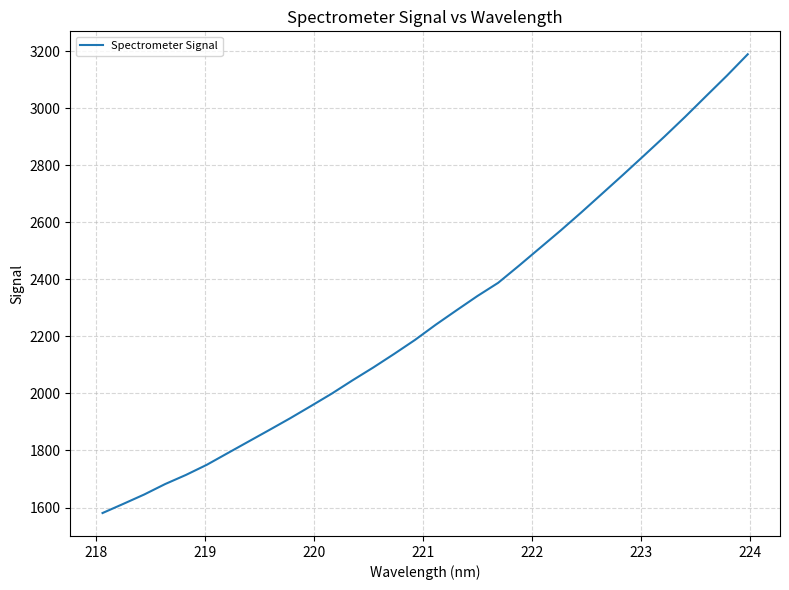

Is this an area chart (filled region under the line)?

No